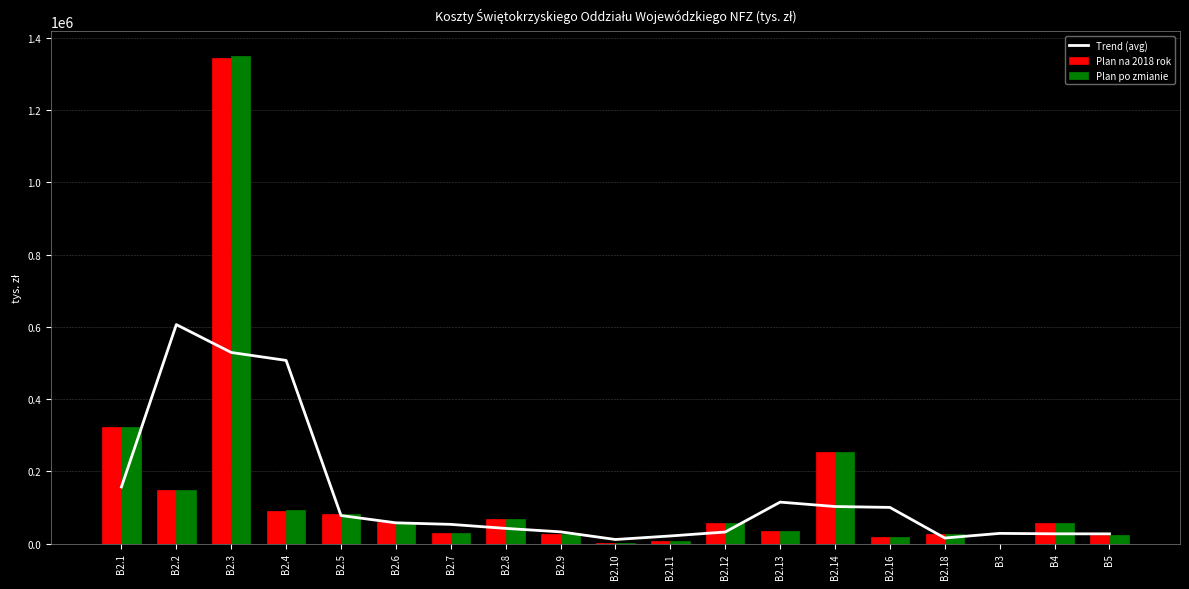

Reading left to right, what are all the values shown in this chart?

Trend (avg): 156914.3	606268.3	529078.0	507143.7	77849.7	57645.7	53354.3	42213.3	32655.0	11498.7	21263.7	32210.3	114955.0	102735.3	100295.3	15626.3	28412.0	27223.3	27121.3
Plan na 2018 rok: 322518.0	148225.0	1345223.0	90028.0	82422.0	60180.0	30335.0	69548.0	26757.0	1660.0	6079.0	56052.0	34500.0	254313.0	19393.0	27180.0	306.0	57750.0	23614.0
Plan po zmianie: 322518.0	148225.0	1350901.0	91866.0	82422.0	60180.0	30335.0	69548.0	26757.0	1660.0	6079.0	56052.0	34500.0	254313.0	19393.0	27180.0	306.0	57750.0	23614.0